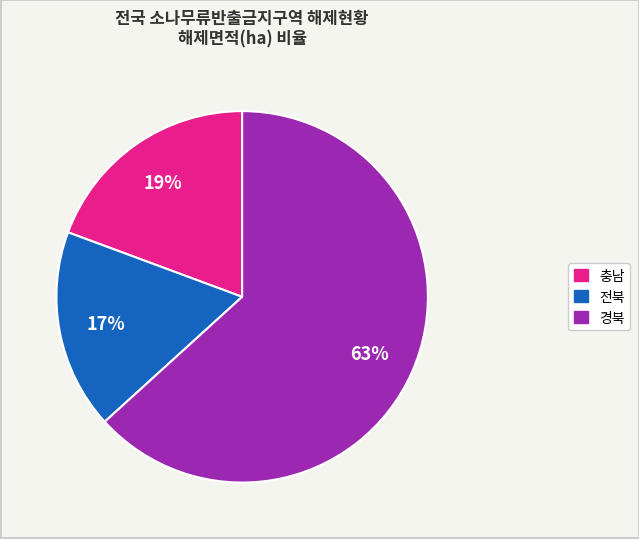

Between 충남 and 전북, which is larger?

충남